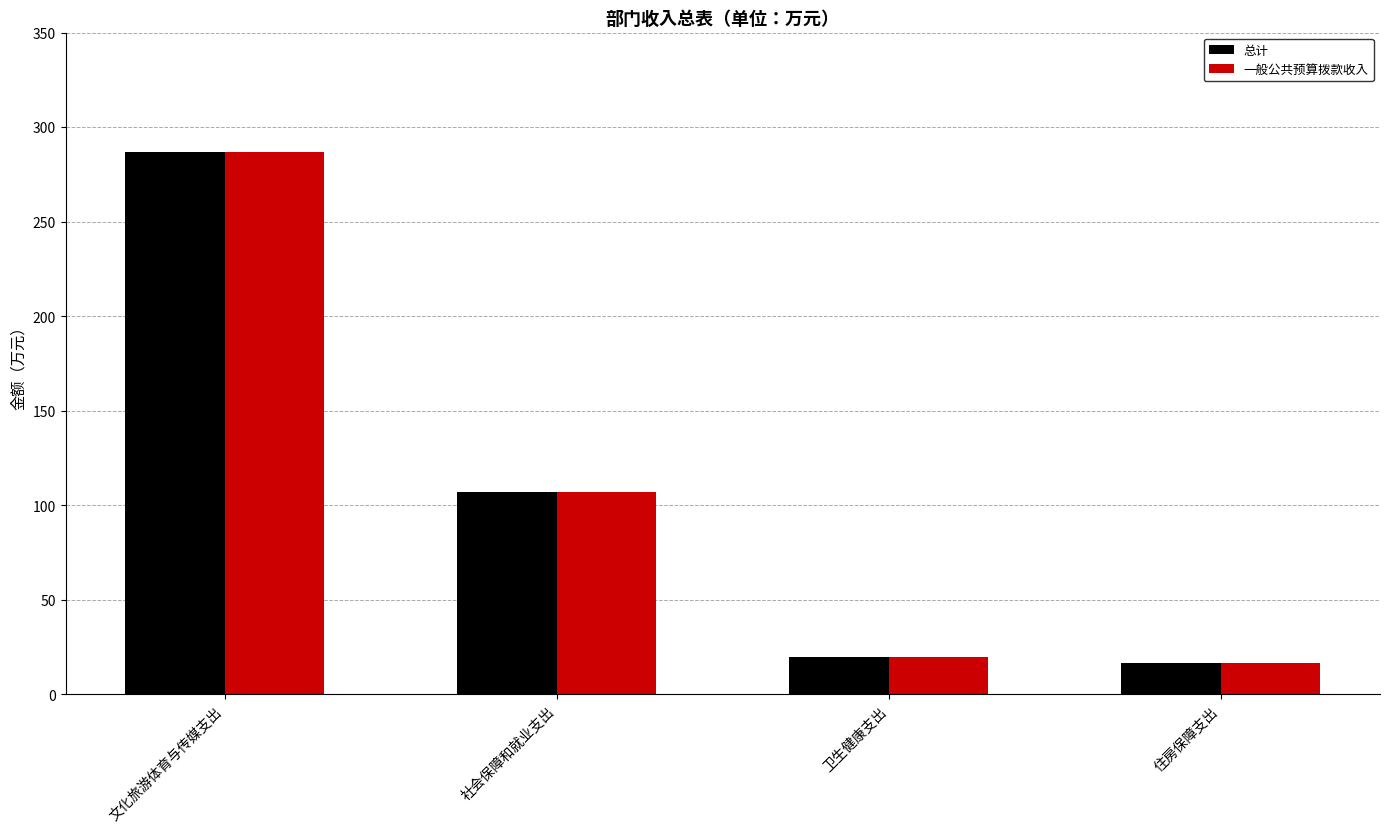

Where does the 一般公共预算拨款收入 series first go above 107?

文化旅游体育与传媒支出